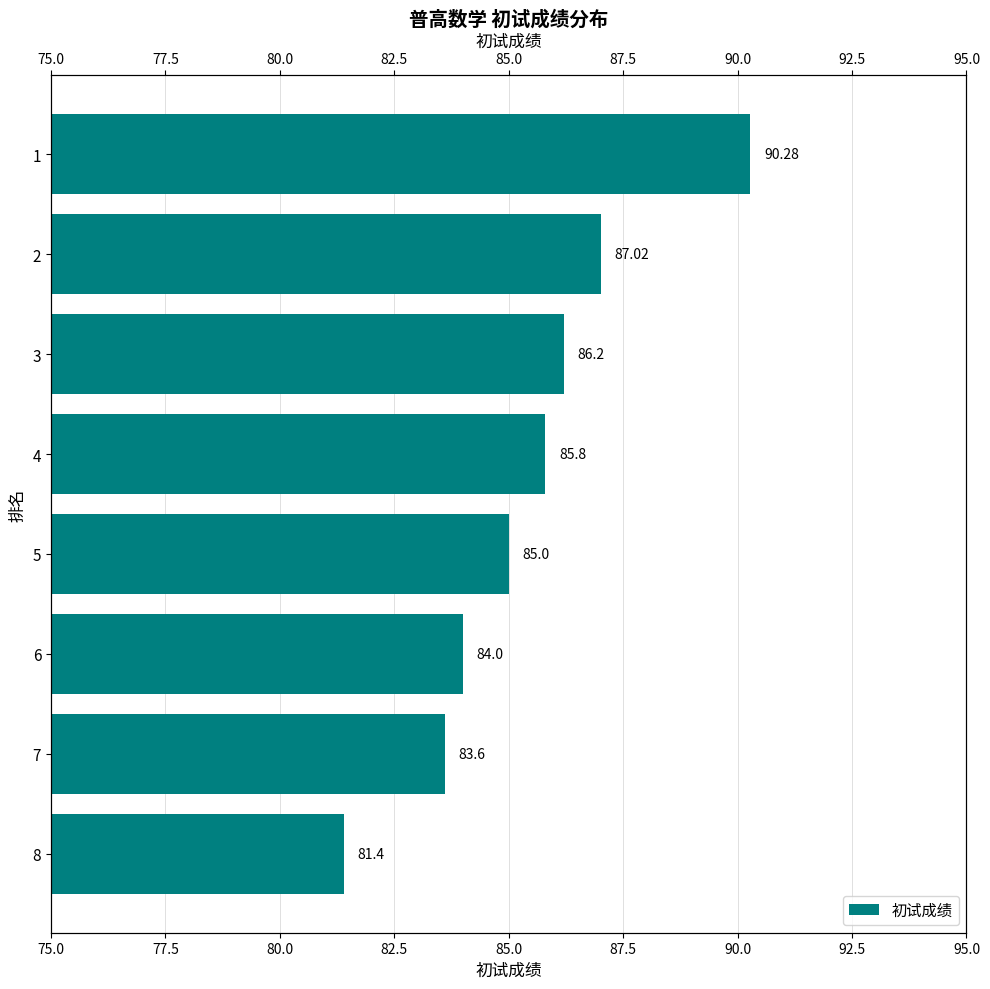

Are the bars horizontal?

Yes